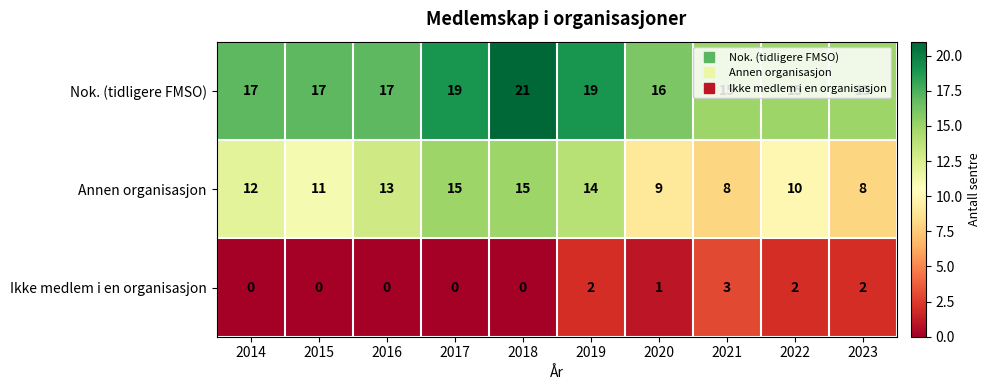

Rank the series at 2021 from lowest to highest value.

Ikke medlem i en organisasjon, Annen organisasjon, Nok. (tidligere FMSO)